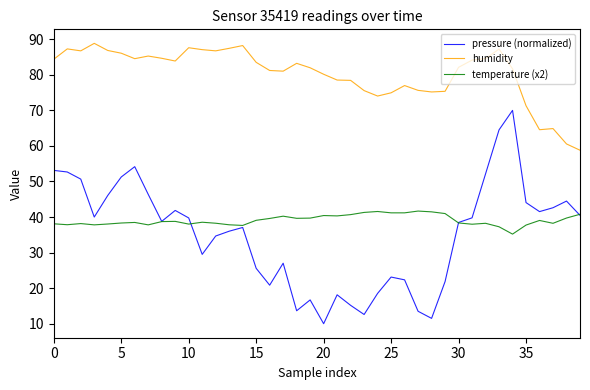

What is the minimum value for pressure (normalized)?

10.0